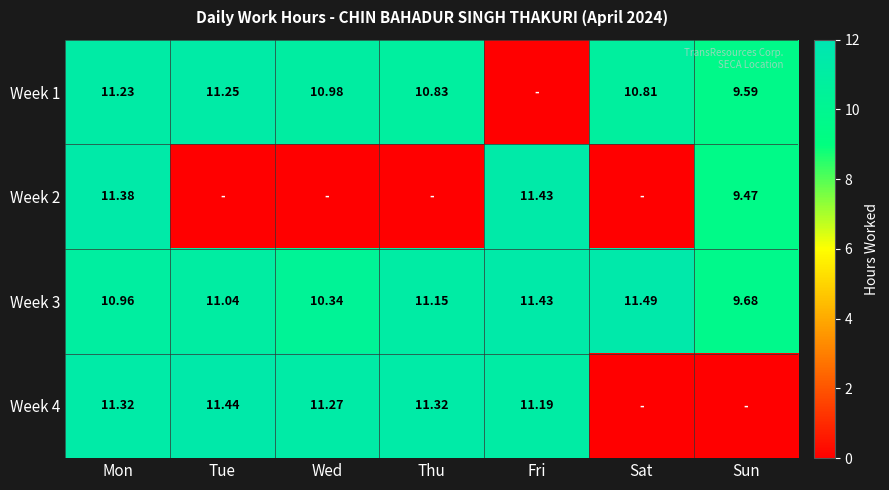

Which category has the highest value across all series?

Sat